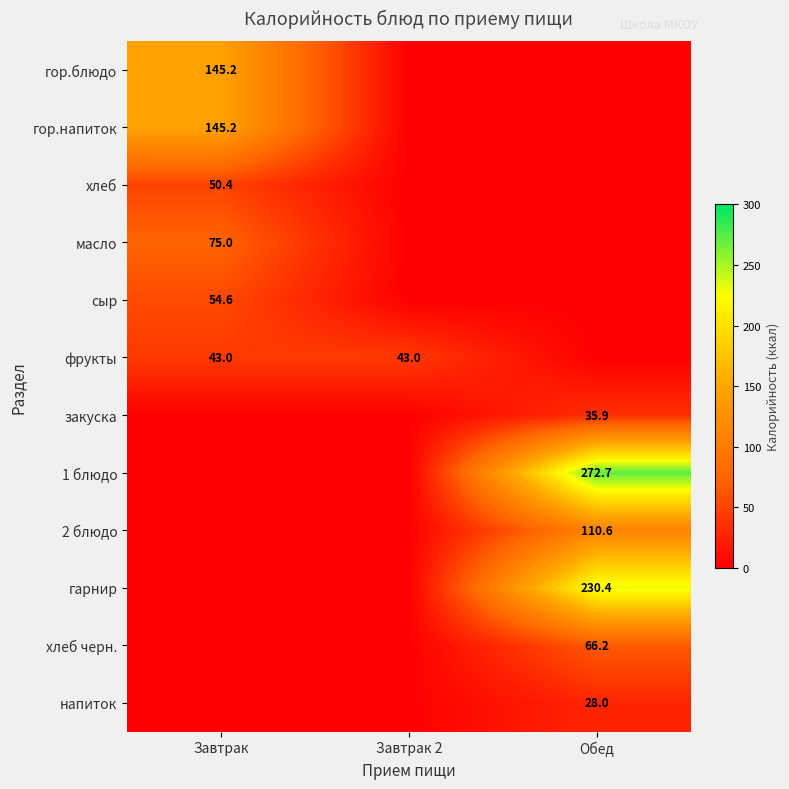

The напиток series shows 28.0 at Обед. True or false?

True